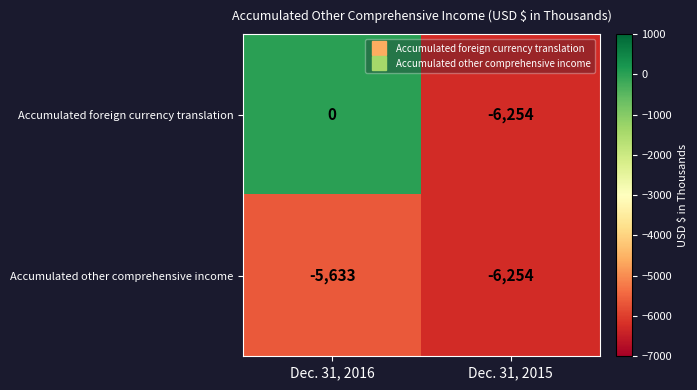

Which series has the widest spread of values?

Accumulated foreign currency translation